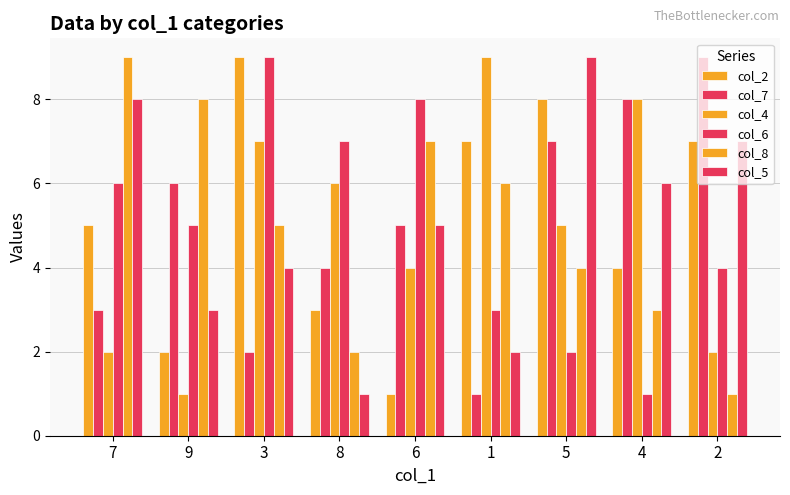

Is it true that col_5 equals 5 at 6?

True